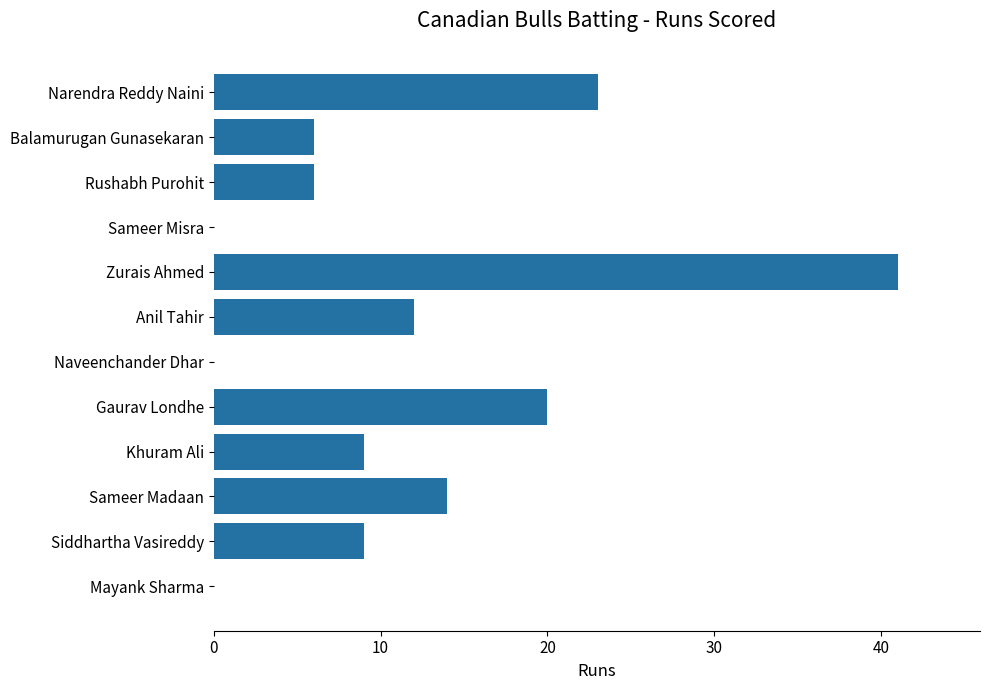

What is the sum of all values?

140